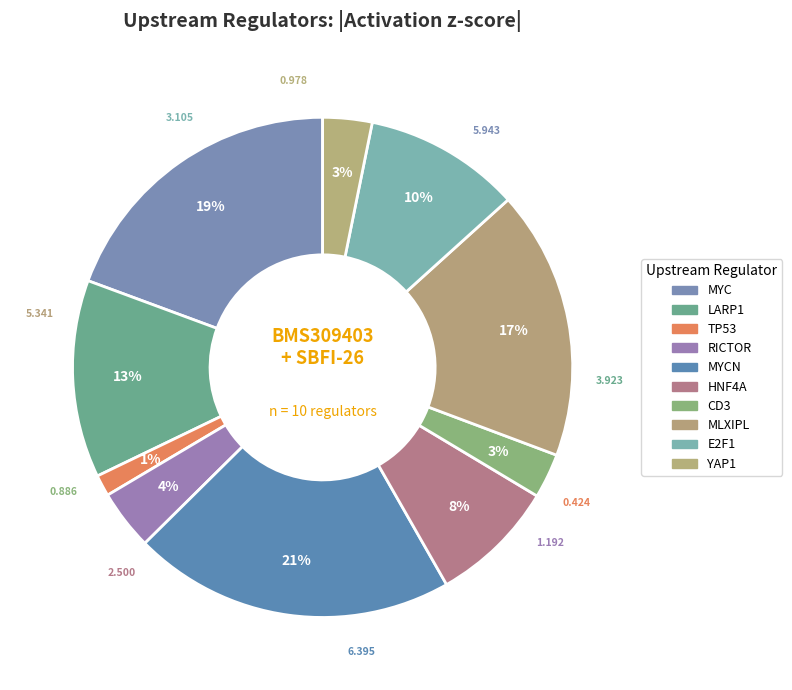

Which category has the smallest portion of the pie?

TP53